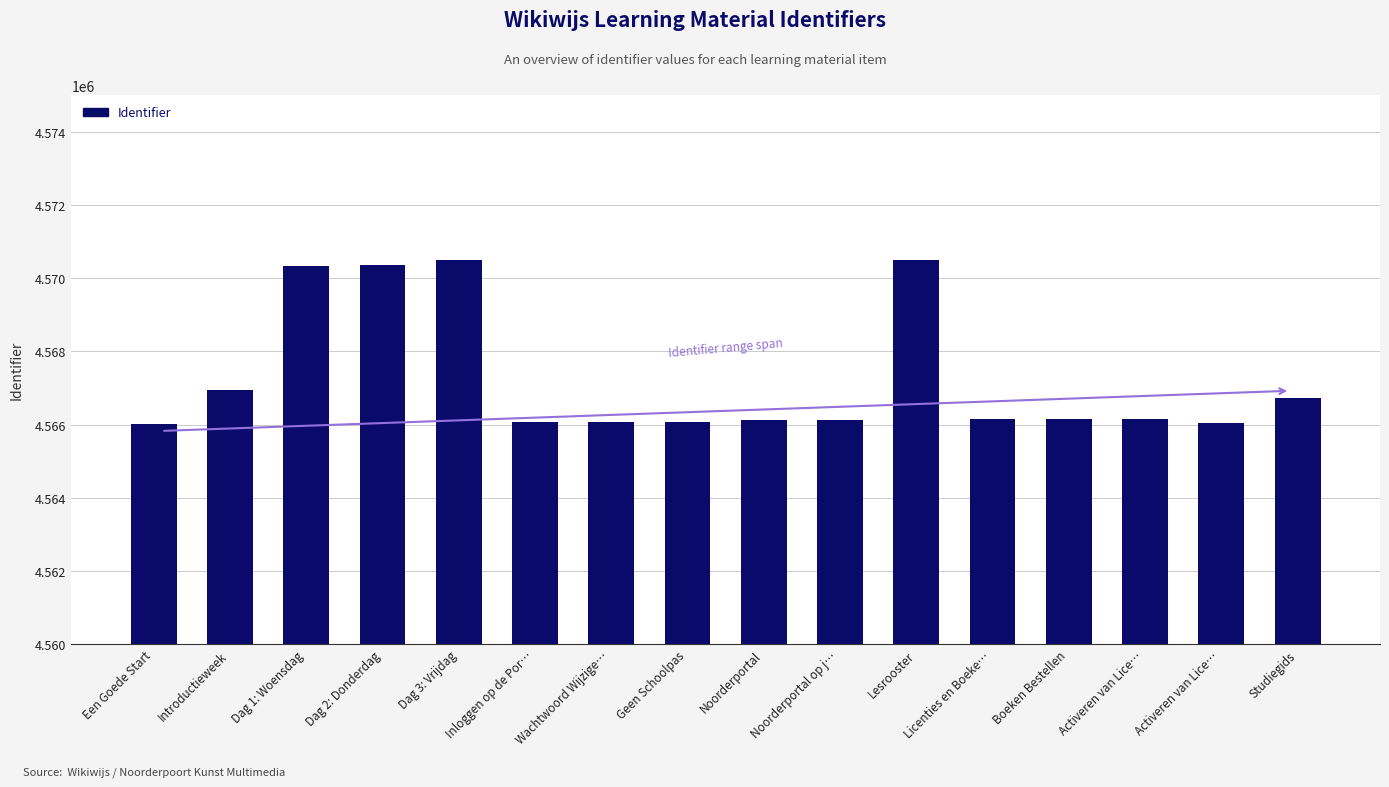

Where does the data first go above 4566145?

Introductieweek